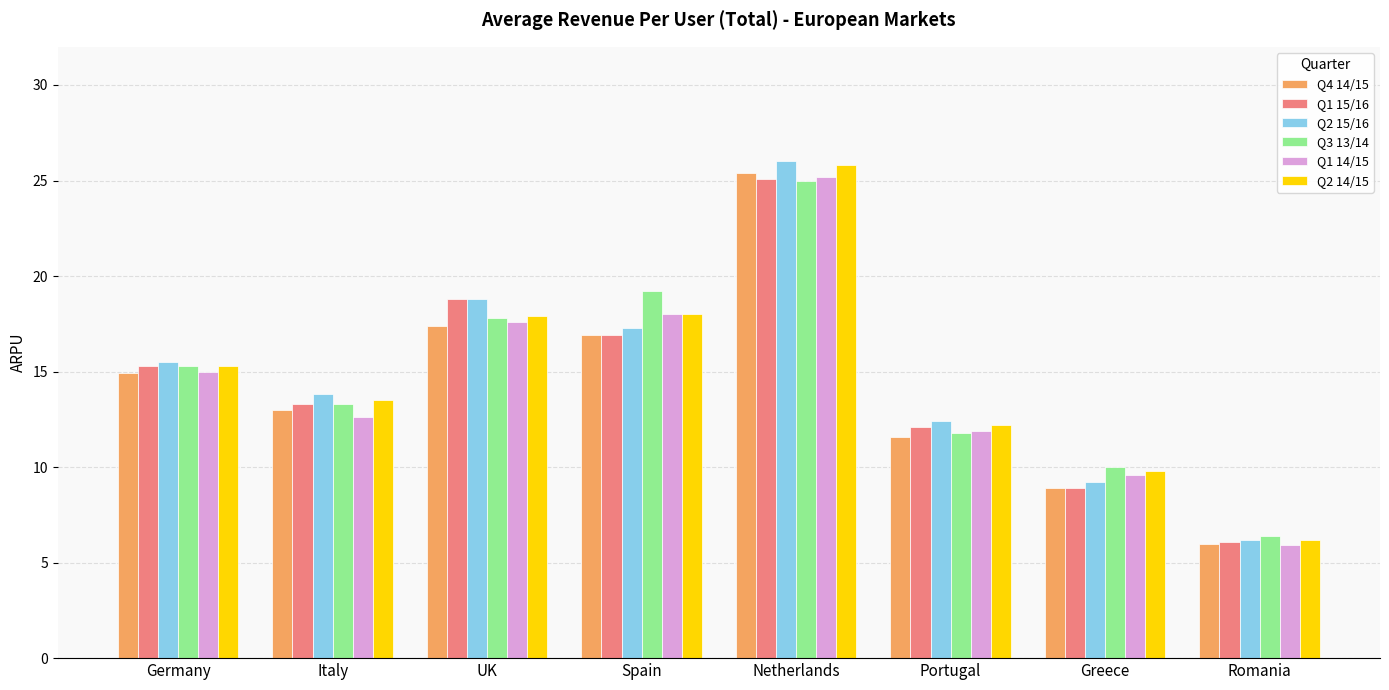

Is the value of Q1 14/15 at Germany greater than the value of Q3 13/14 at Germany?

No